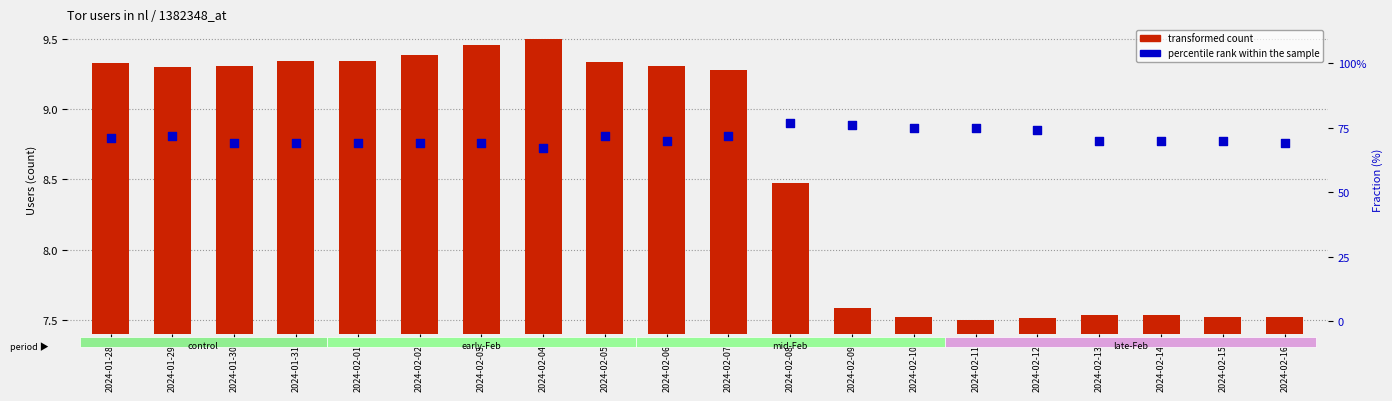

Which series contains the highest Y value?

percentile rank within the sample